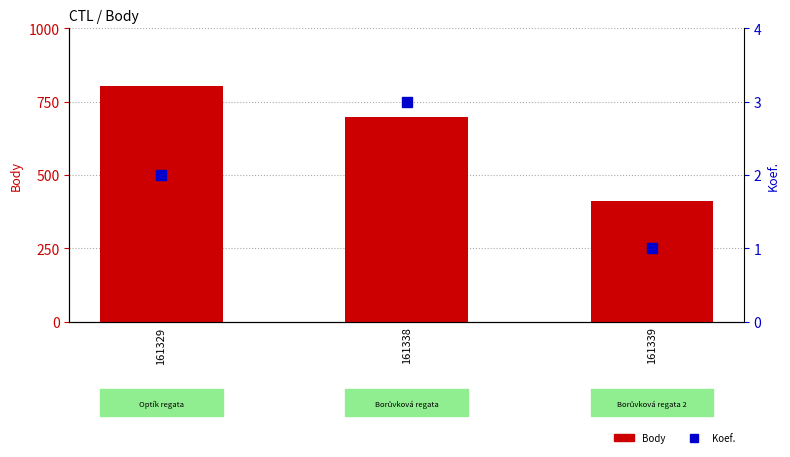

Between 161338 and 161329, which is larger?

161329